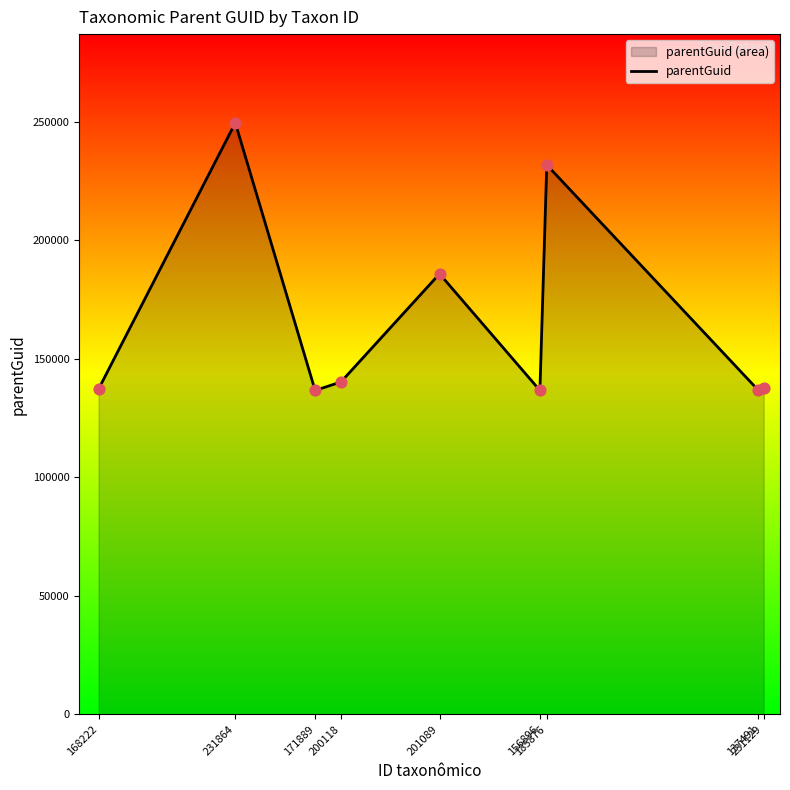

Between 231864 and 200118, which is larger?

231864